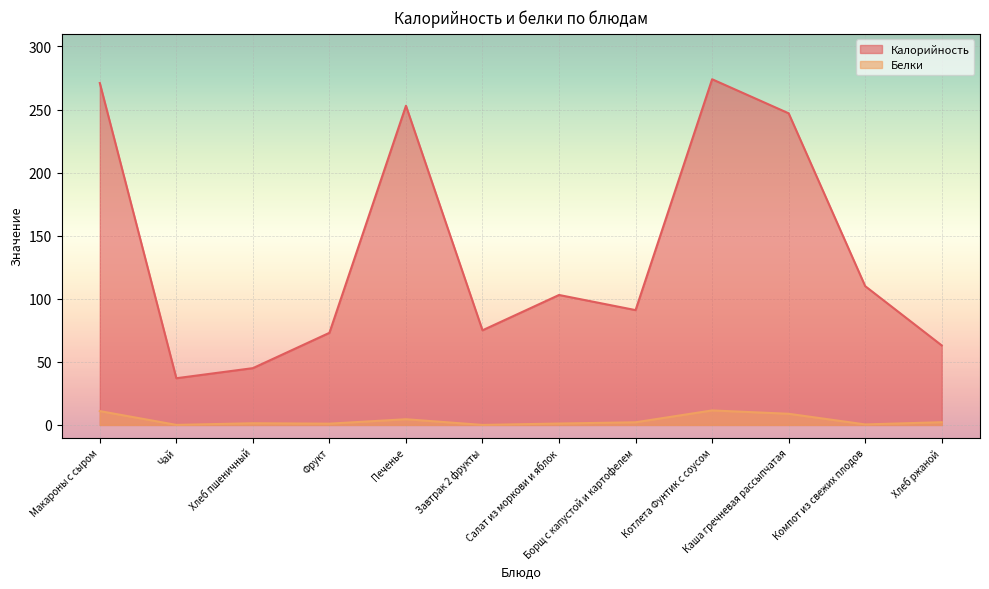

How many lines are shown in the chart?

2